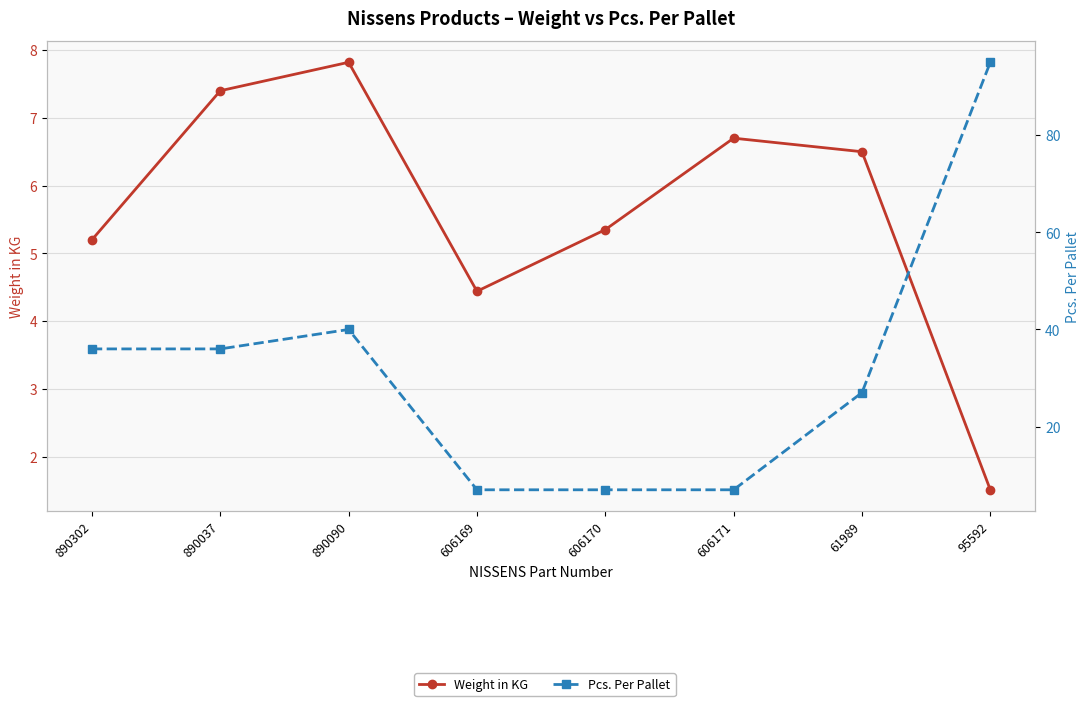

How many data points in Weight in KG are less than 6?

4